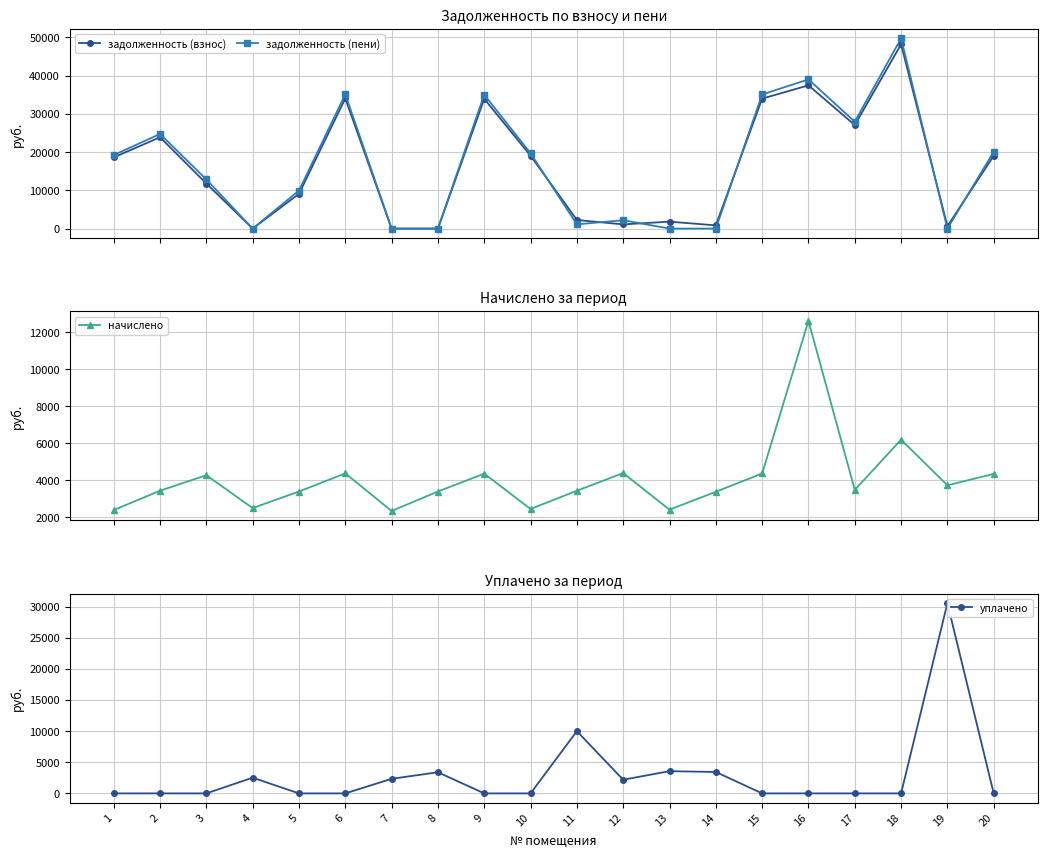

Where does the начислено series first go above 3480?

3